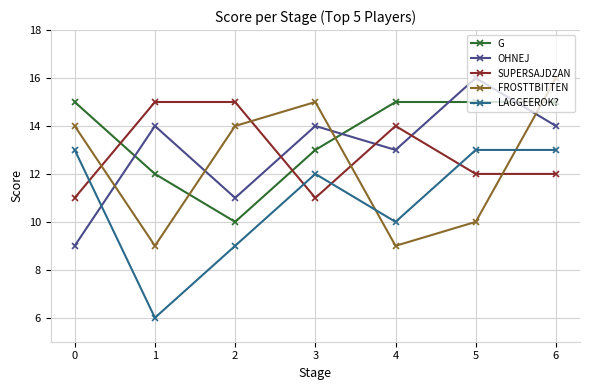

Which series has the largest total across all categories?

G